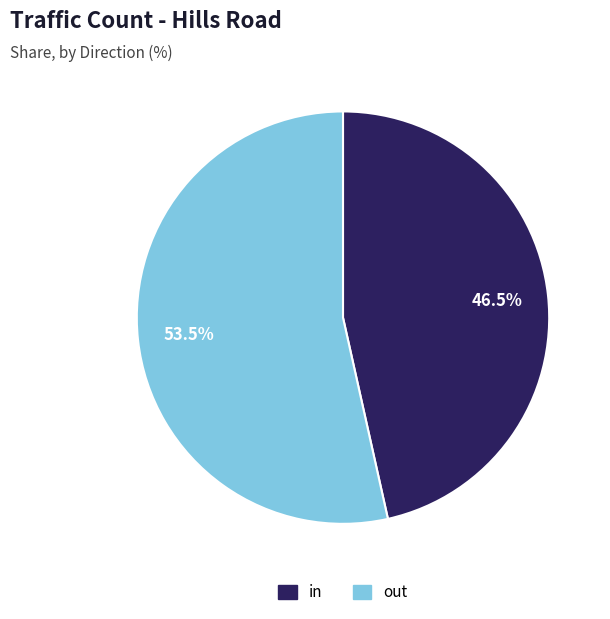

What is the total percentage of in and out?

100.0%